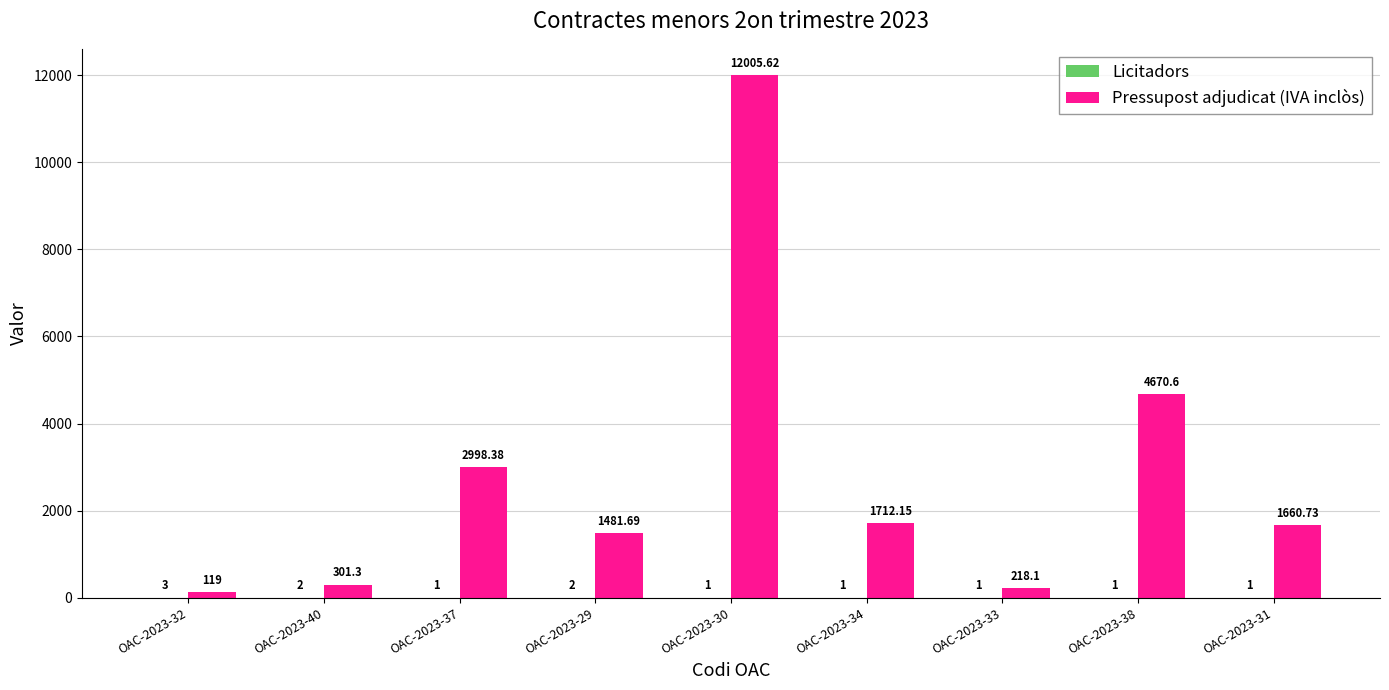

At which category is the sum across all series the highest?

OAC-2023-30